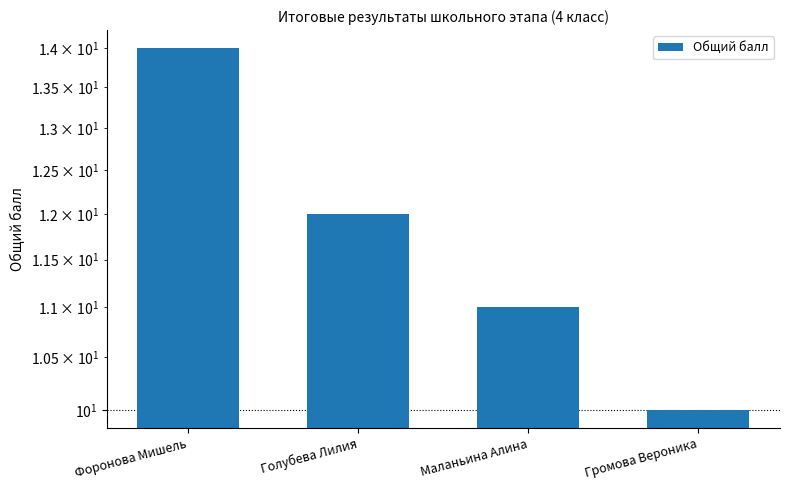

What is the label of the 1st bar from the right?

Громова Вероника